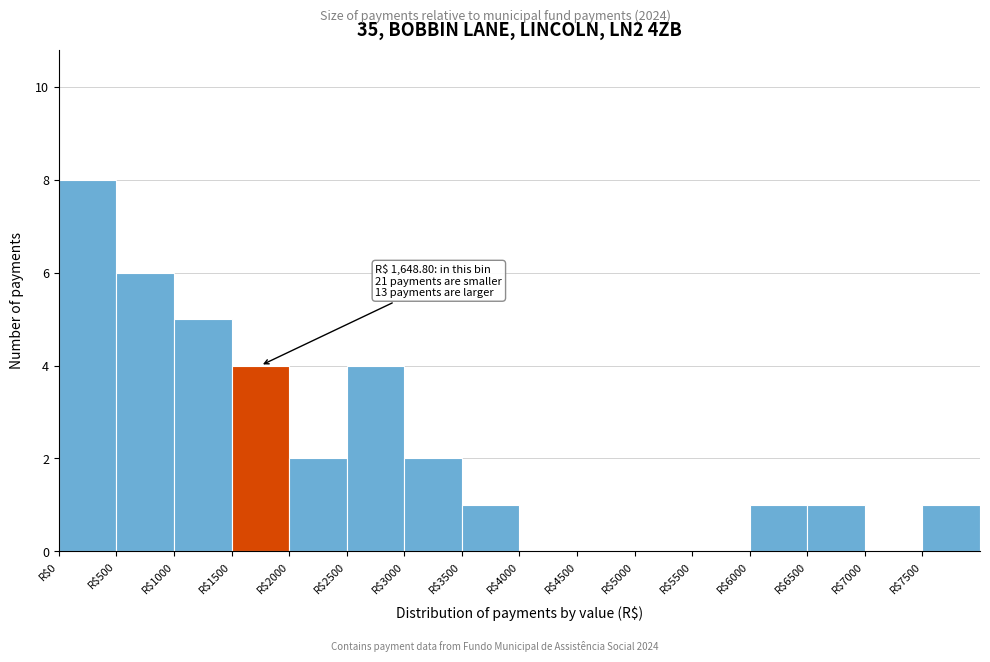

Over which range of the x-axis is the bar tallest?

0 to 500